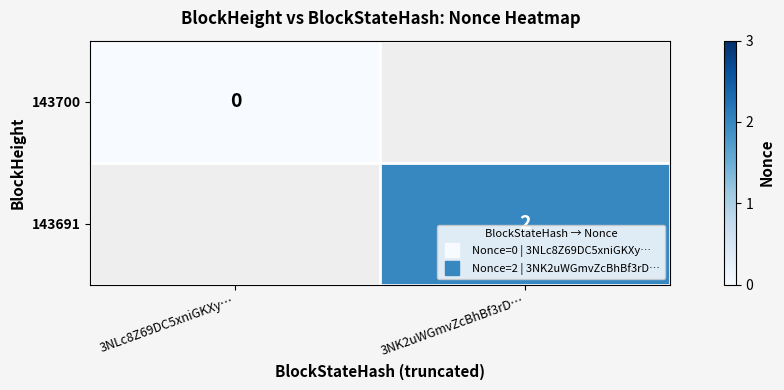

Is the value of 143691 at 3NLc8Z69DC5xniGKXy… greater than the value of 143700 at 3NK2uWGmvZcBhBf3rD…?

No